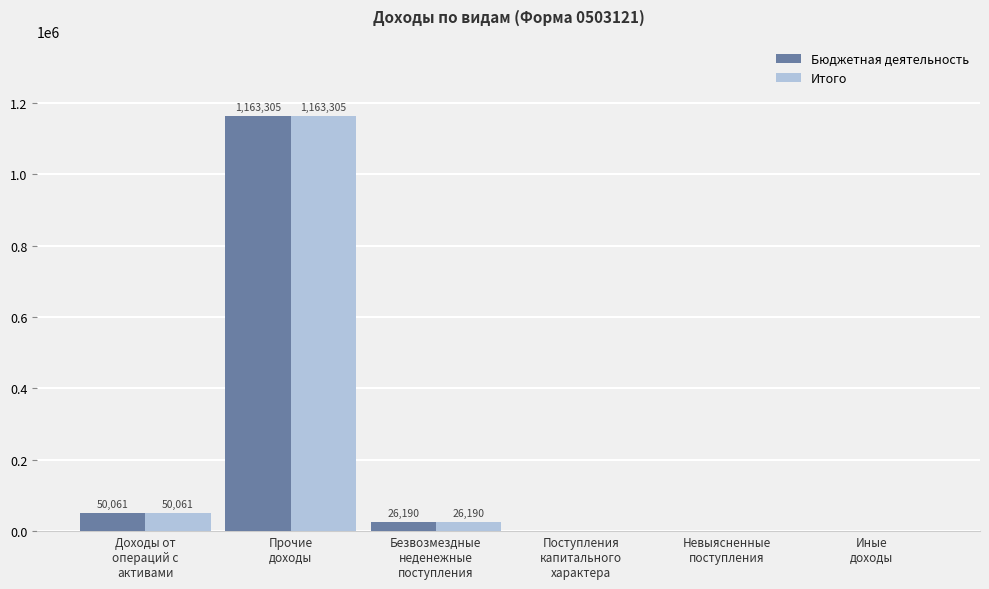

What is the highest value of the Итого series?

1163305.1